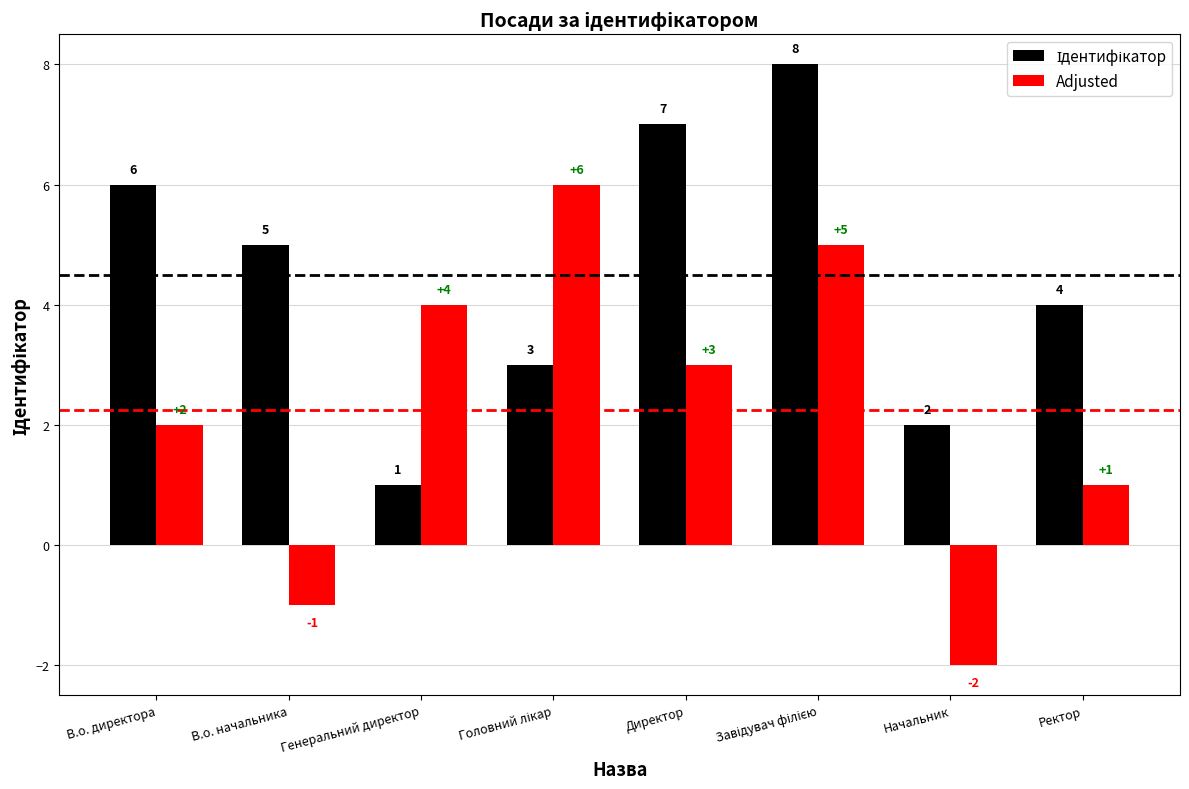

Which series has the widest spread of values?

Adjusted